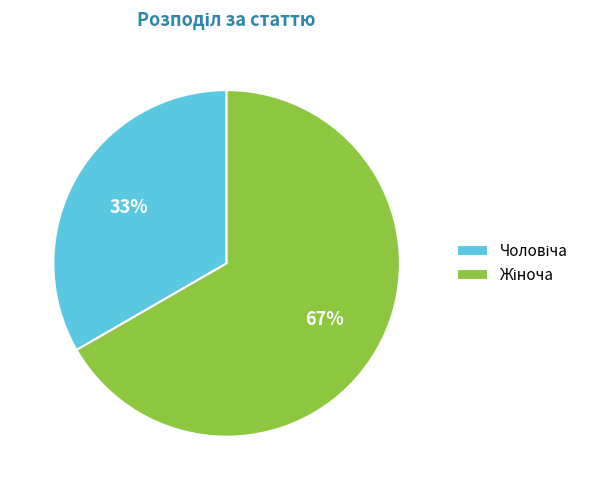

How many segments does this pie chart have?

2